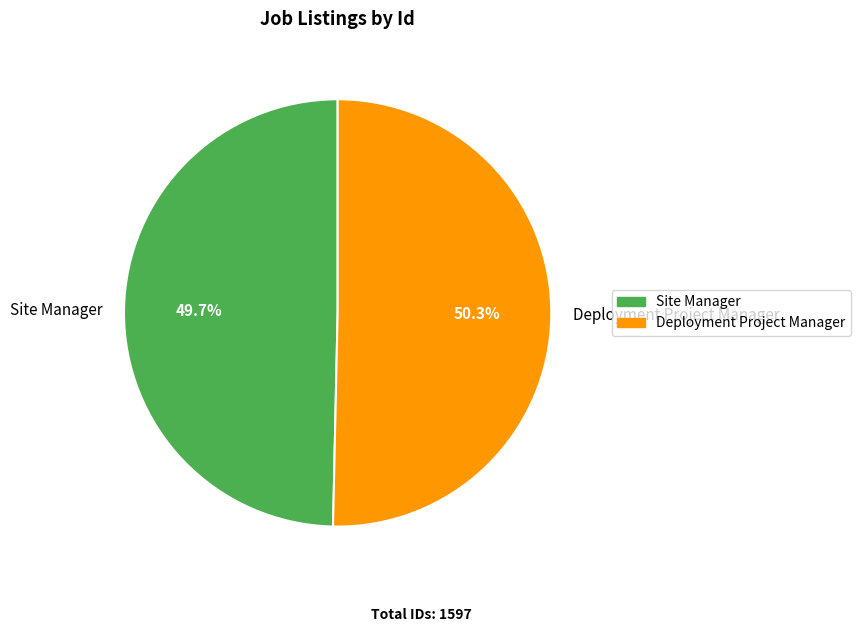

Rank the categories by value from highest to lowest.

Deployment Project Manager, Site Manager